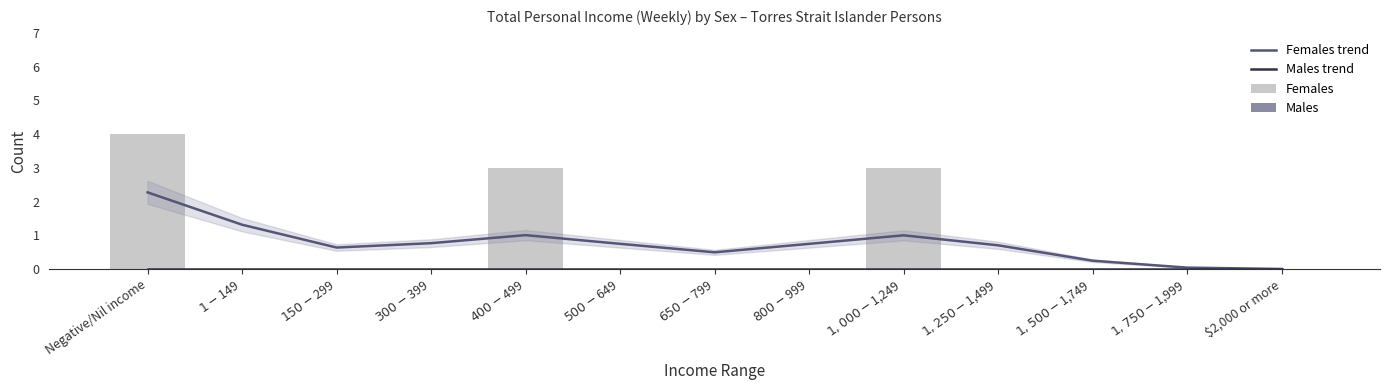

The value of Females trend at $800-$999 is 0.4. True or false?

False